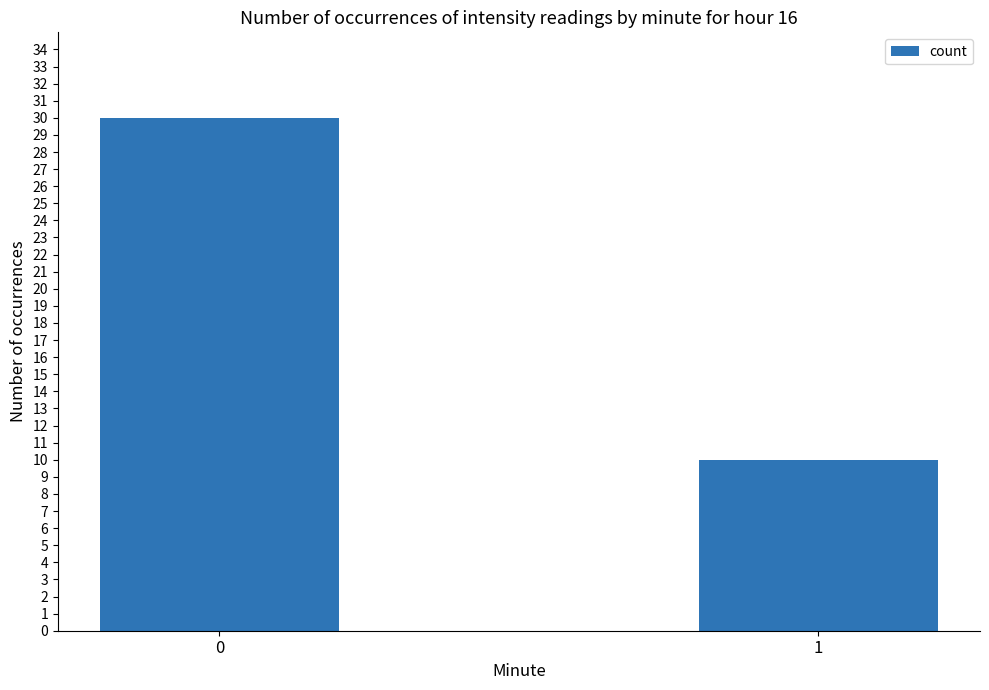

How many values are between 10 and 30?

2